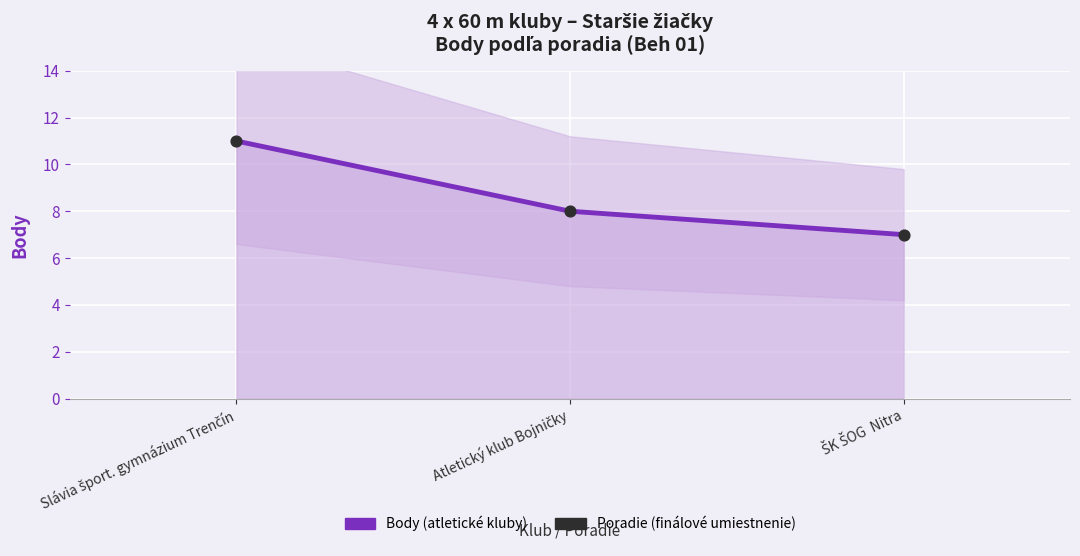

Which series contains the highest Y value?

Body (atletické kluby)